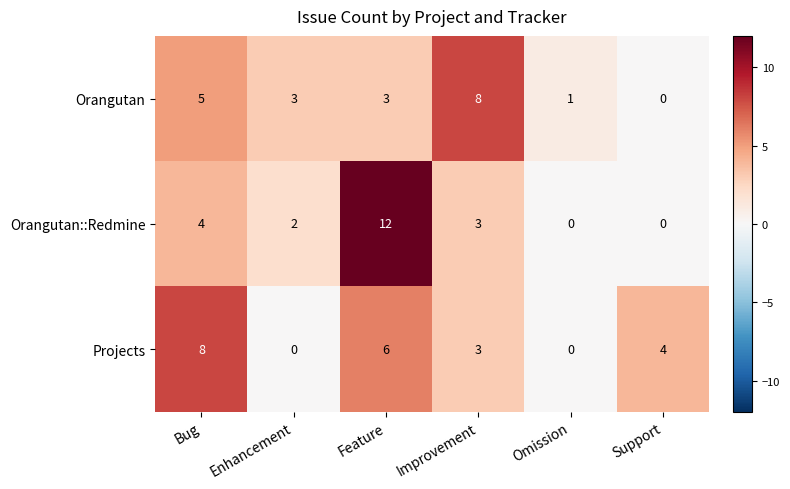

Which label corresponds to the largest value in the chart?

Feature